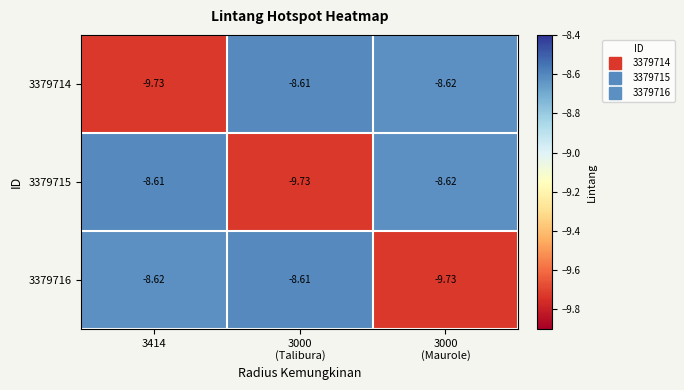

Which series has the largest total across all categories?

3379714